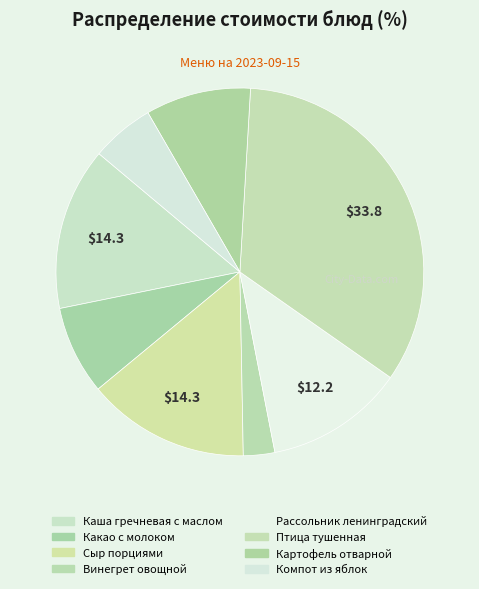

To the nearest percent, what is the difference between the largest and smallest slice percentages?

31%